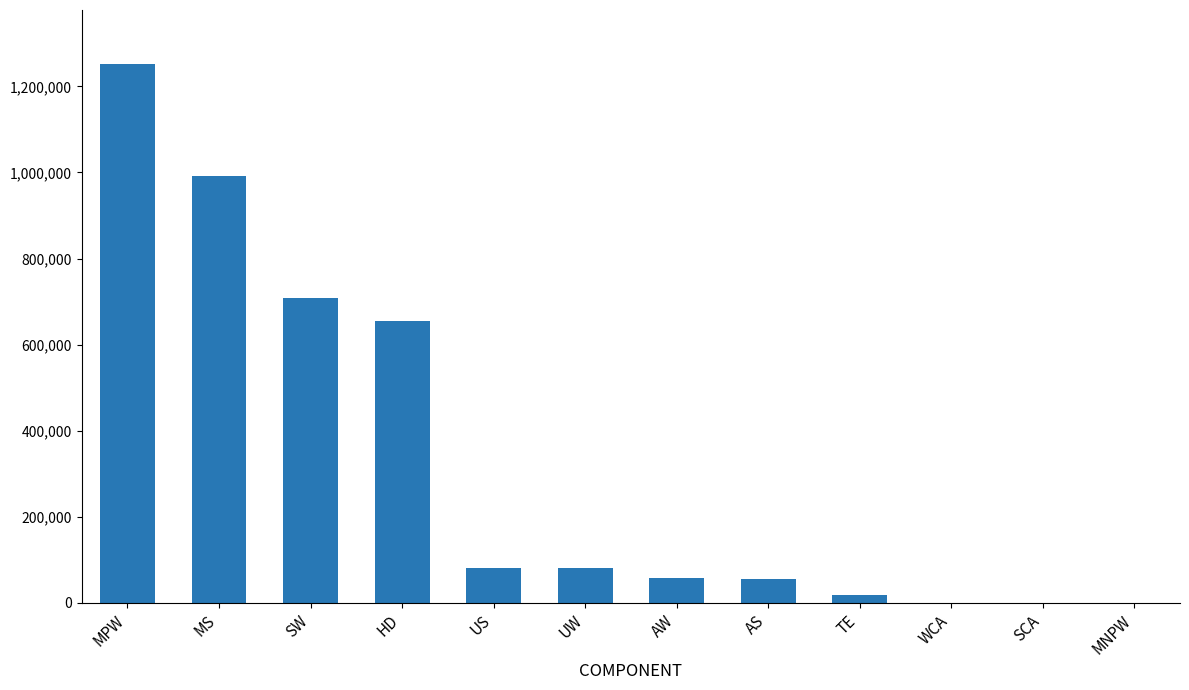

Which label corresponds to the largest value in the chart?

MPW